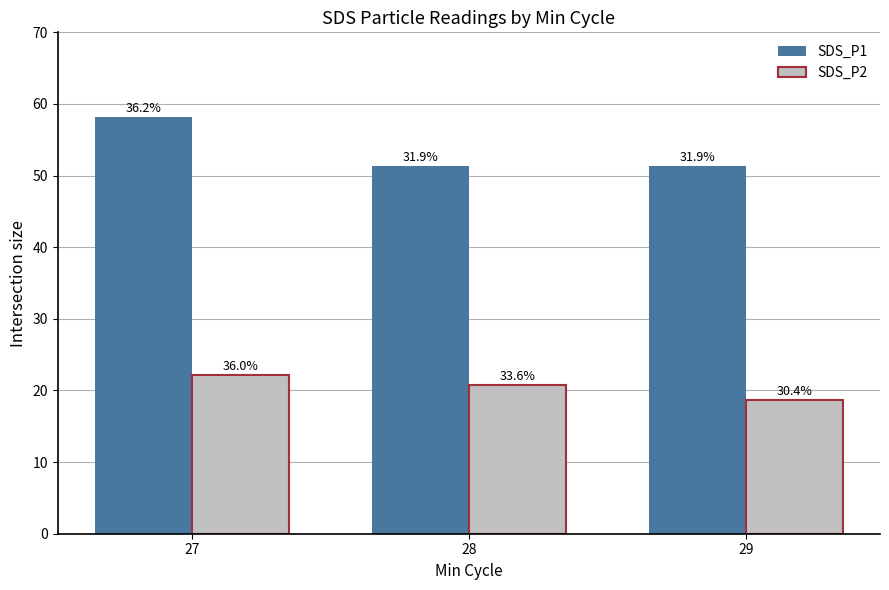

Which series changed the most between 27 and 28?

SDS_P1